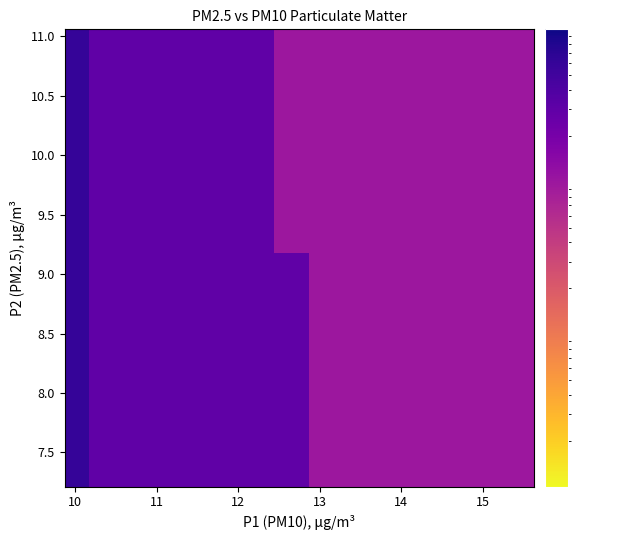

What is the range of Y values (max minus min)?

3.5